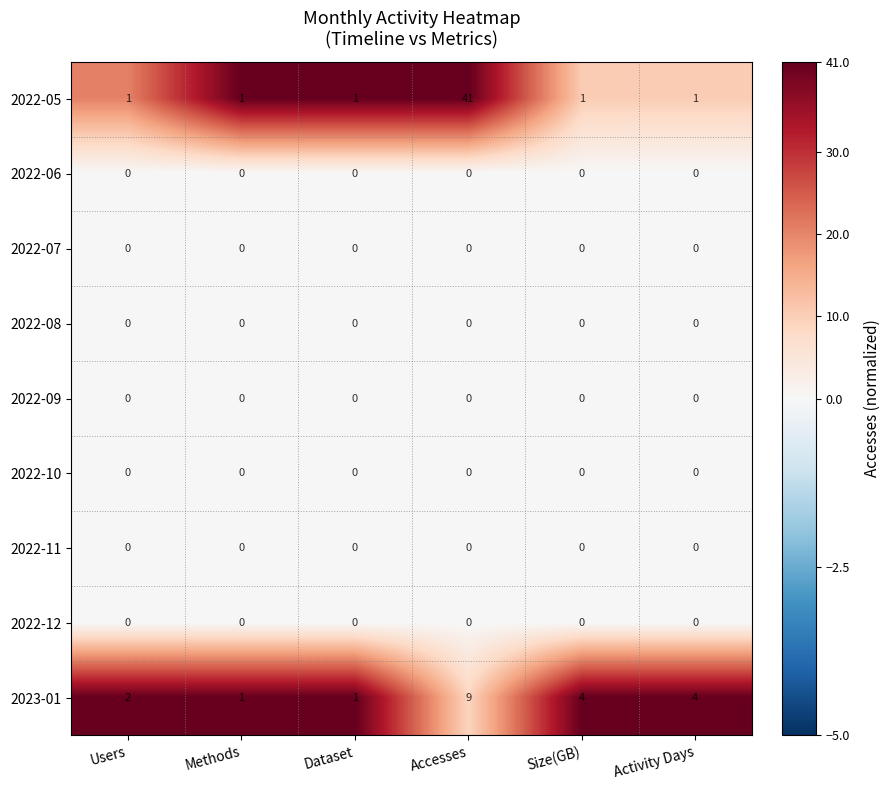

True or false: 2022-11 has a value of 0 at Activity Days.

True